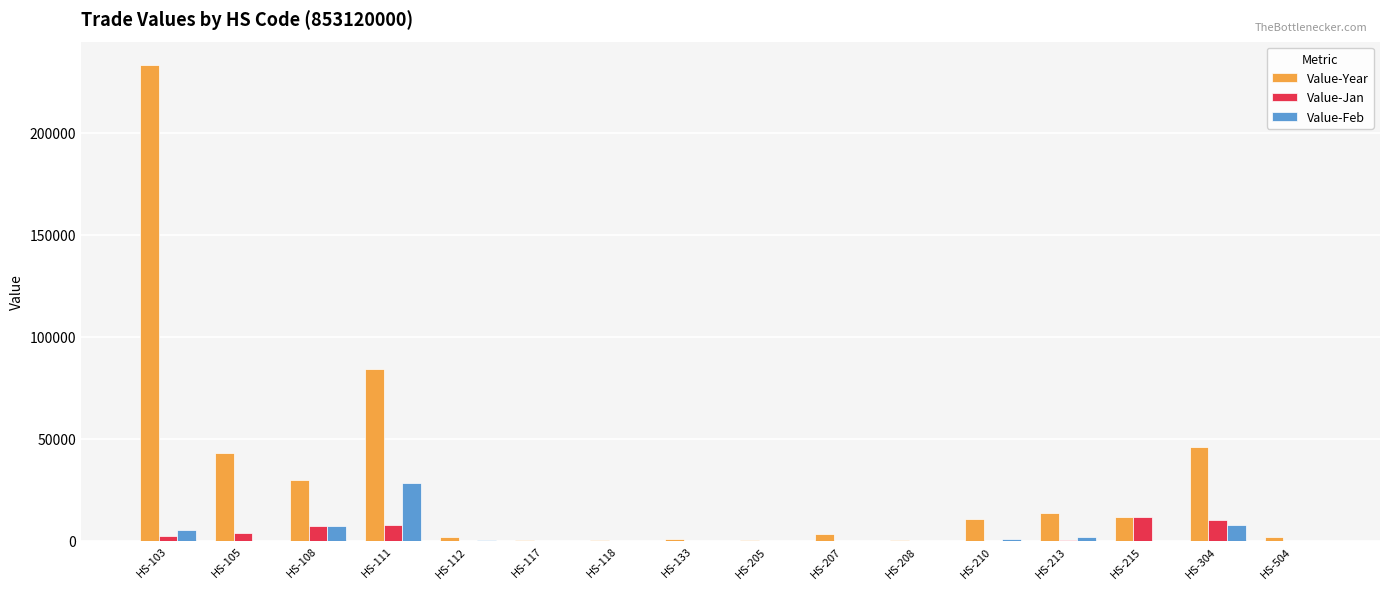

At which category is the sum across all series the highest?

HS-103